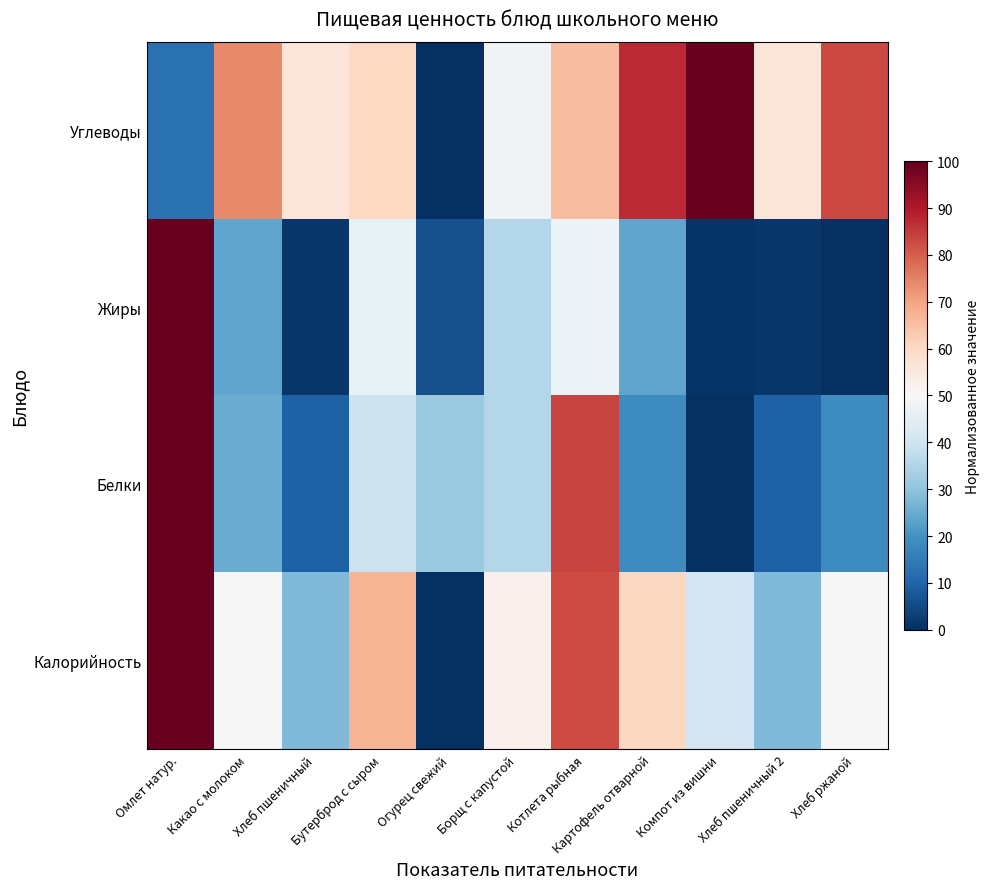

Reading left to right, what are all the values shown in this chart?

Калорийность: Омлет натур.=100.0	Какао с молоком=50.2	Хлеб пшеничный=27.9	Бутерброд с сыром=67.0	Огурец свежий=0.0	Борщ с капустой=52.6	Котлета рыбная=82.8	Картофель отварной=60.9	Компот из вишни=40.9	Хлеб пшеничный 2=27.9	Хлеб ржаной=50.2
Белки: Омлет натур.=100.0	Какао с молоком=25.0	Хлеб пшеничный=9.3	Бутерброд с сыром=39.1	Огурец свежий=31.6	Борщ с капустой=35.5	Котлета рыбная=83.7	Картофель отварной=18.5	Компот из вишни=0.0	Хлеб пшеничный 2=9.3	Хлеб ржаной=18.5
Жиры: Омлет натур.=100.0	Какао с молоком=23.5	Хлеб пшеничный=1.2	Бутерброд с сыром=45.8	Огурец свежий=5.9	Борщ с капустой=35.3	Котлета рыбная=47.1	Картофель отварной=23.5	Компот из вишни=0.9	Хлеб пшеничный 2=1.2	Хлеб ржаной=0.0
Углеводы: Омлет натур.=12.6	Какао с молоком=74.1	Хлеб пшеничный=56.6	Бутерброд с сыром=60.2	Огурец свежий=0.0	Борщ с капустой=47.8	Котлета рыбная=65.3	Картофель отварной=87.3	Компот из вишни=100.0	Хлеб пшеничный 2=56.6	Хлеб ржаной=82.9